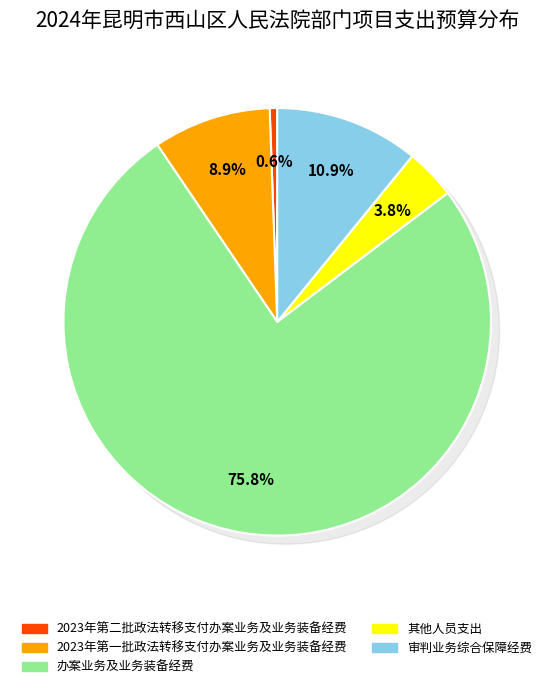

Do 2023年第二批政法转移支付办案业务及业务装备经费 and 审判业务综合保障经费 together represent more than half of the pie?

No